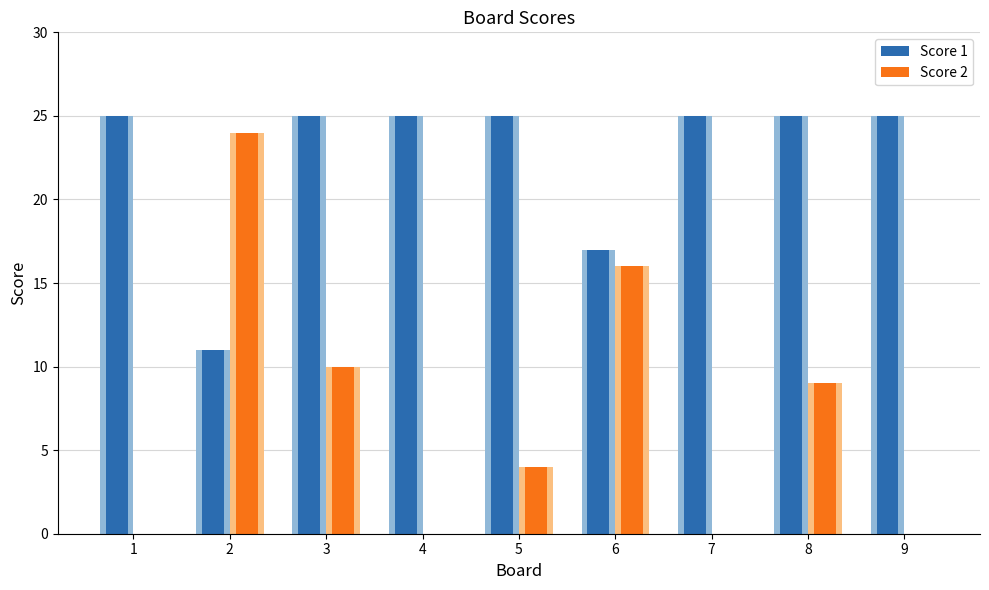

How many groups of bars are there?

9